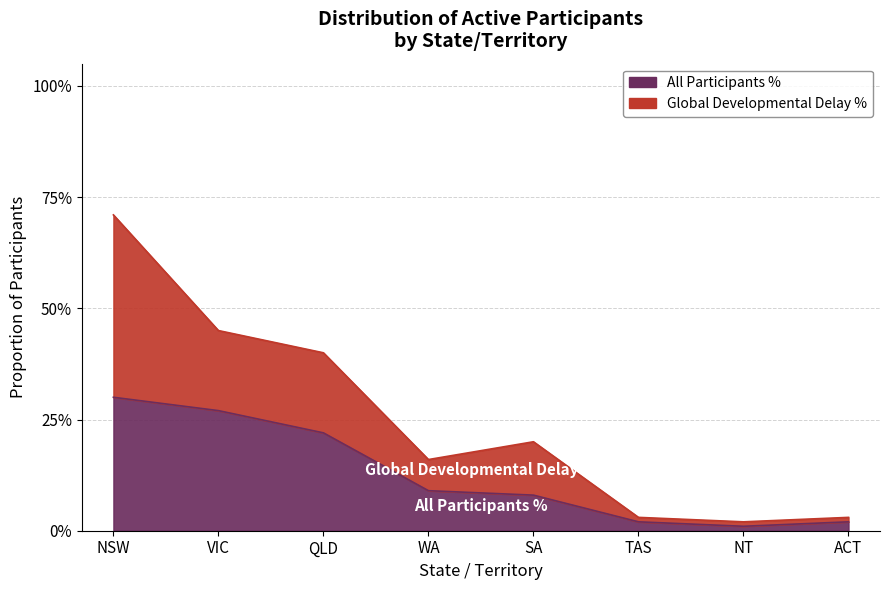

Rank the categories by value from lowest to highest.

NT, TAS, ACT, SA, WA, QLD, VIC, NSW